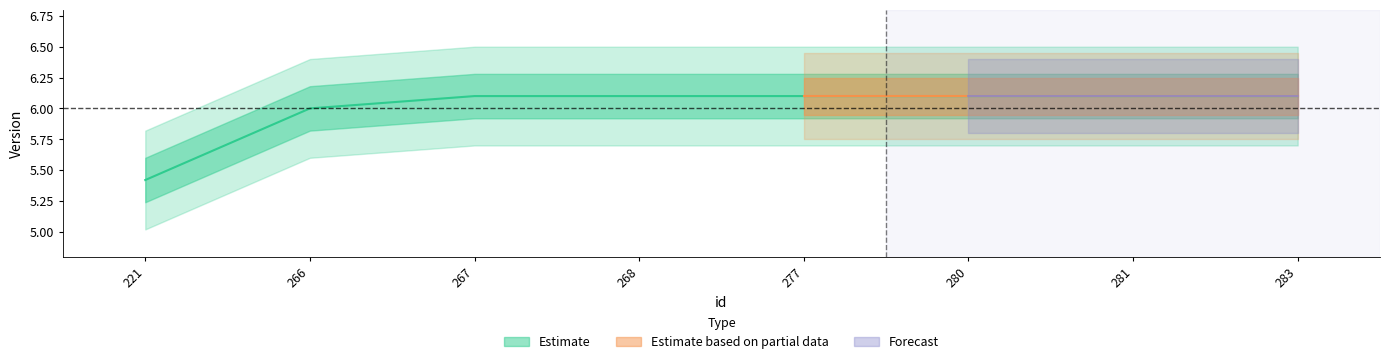

How many series are shown in this chart?

3